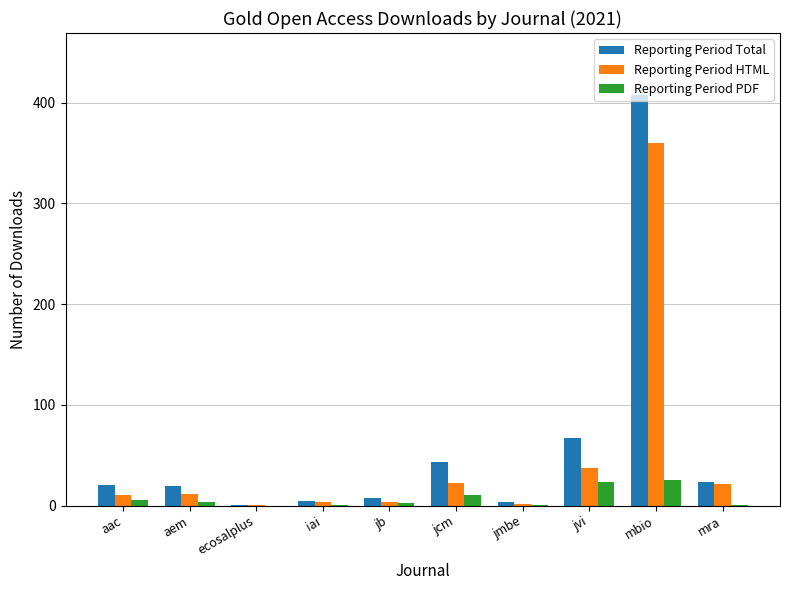

At which category is the sum across all series the highest?

mbio